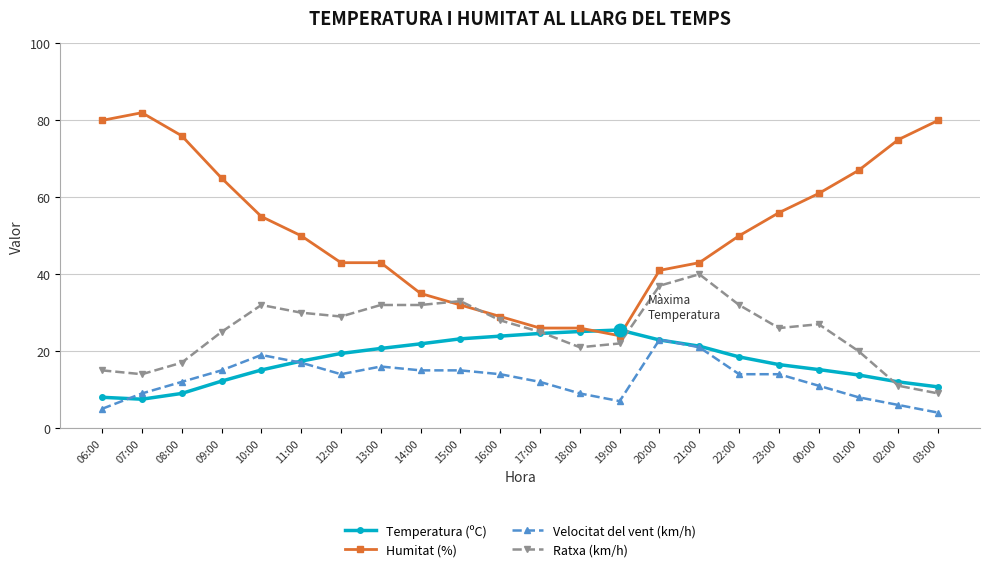

True or false: Velocitat del vent (km/h) has more than 1 points higher than both neighbors.

True